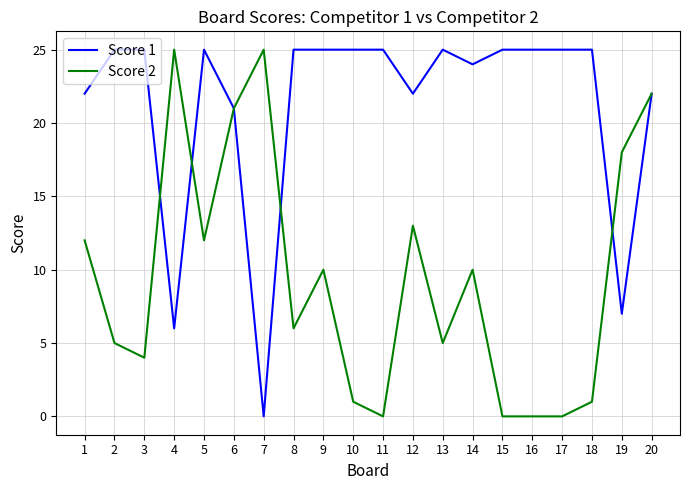

Reading left to right, transcribe all the data shown in this chart.

Score 1: 22	25	25	6	25	21	0	25	25	25	25	22	25	24	25	25	25	25	7	22
Score 2: 12	5	4	25	12	21	25	6	10	1	0	13	5	10	0	0	0	1	18	22